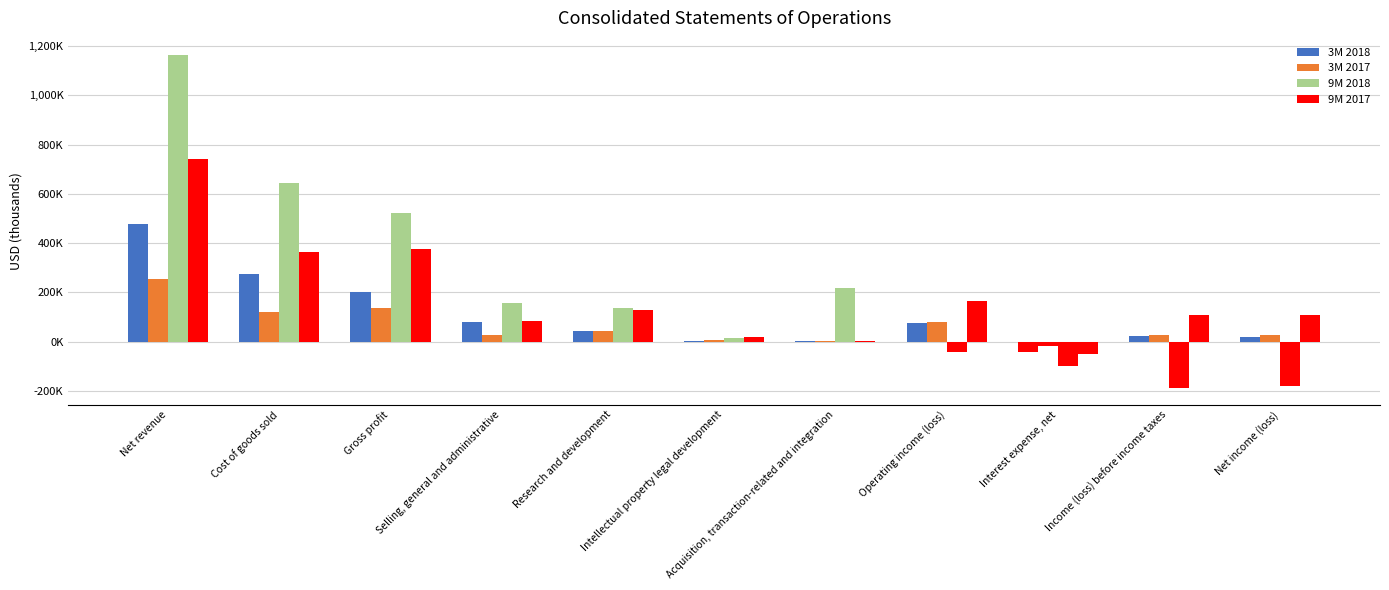

Between Gross profit and Research and development, which series saw the biggest shift?

9M 2018